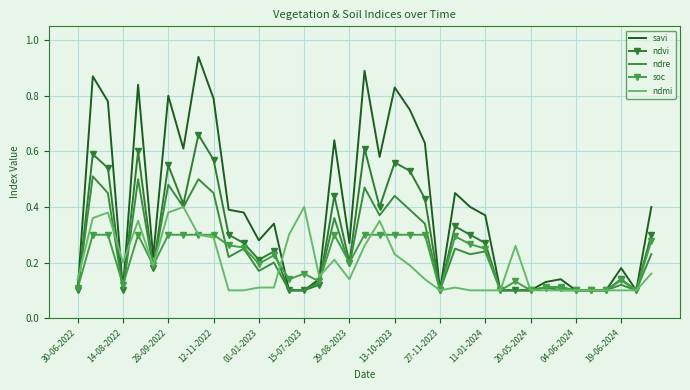

Which series has the widest spread of values?

savi